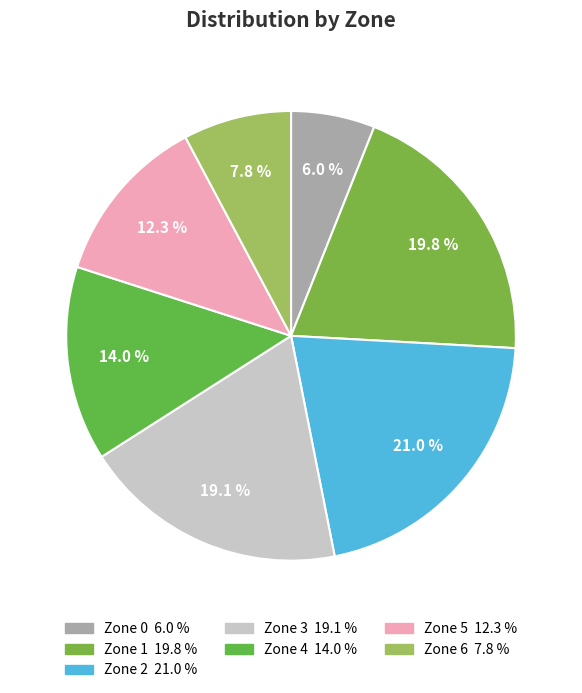

What percentage is the Zone 1 slice, to the nearest percent?

20%